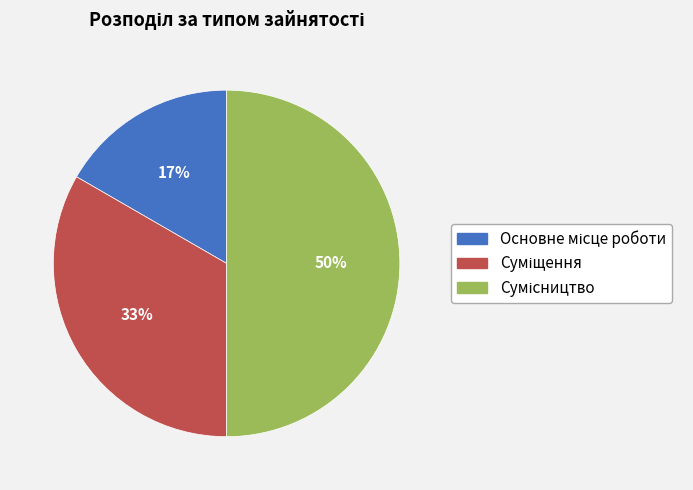

To the nearest percent, what is the difference between the largest and smallest slice percentages?

33%